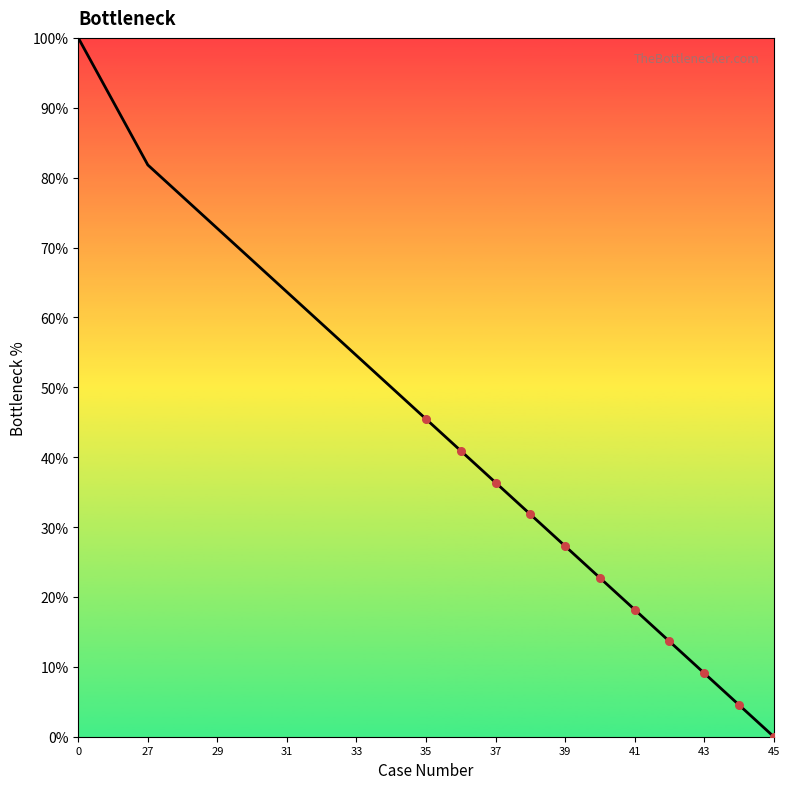

What is the maximum value shown in the chart?

100.0